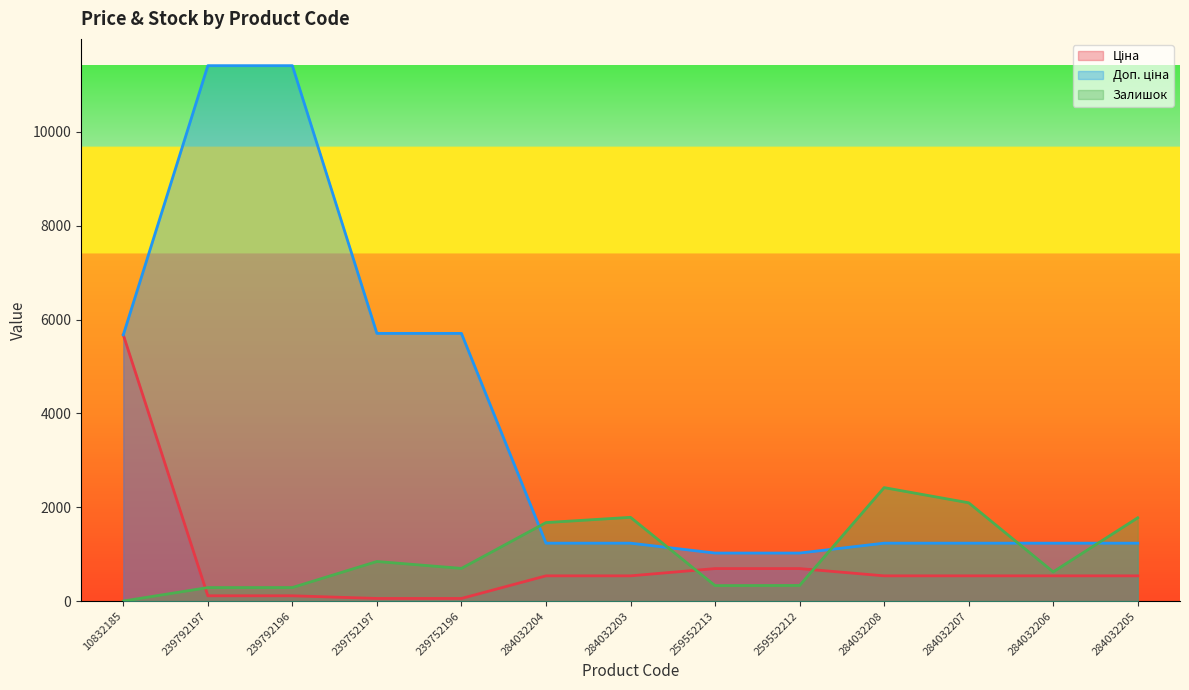

What is the spread (max minus min) of values at 239752196?

5647.9